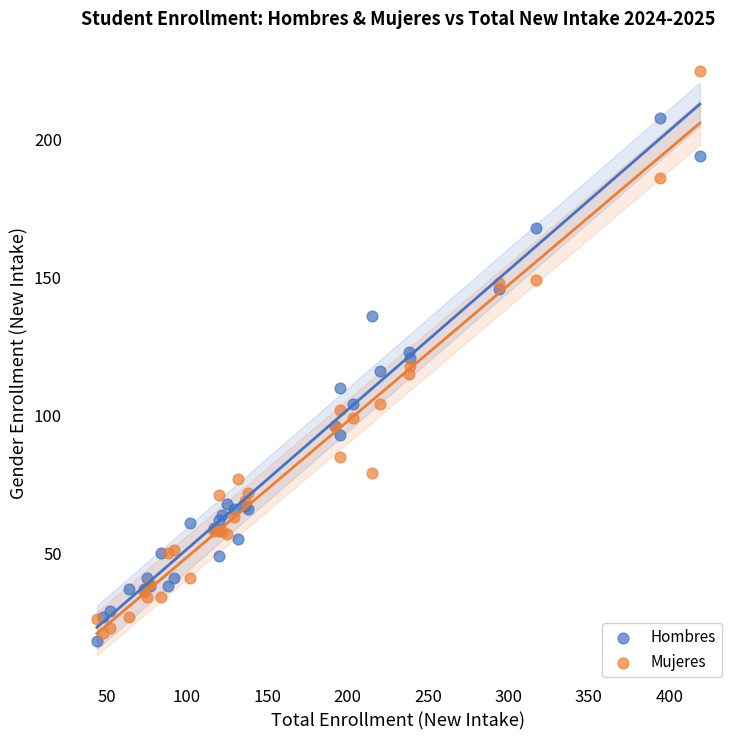

Which series contains the highest Y value?

Mujeres